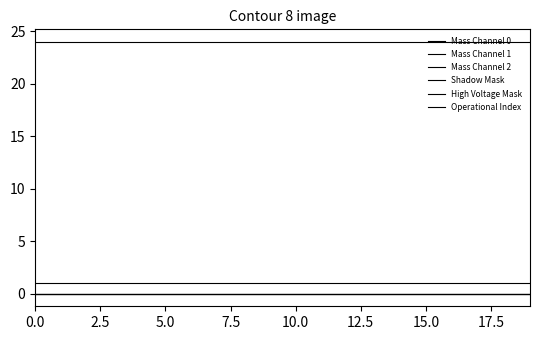

Does the chart display data point markers on the line(s)?

No